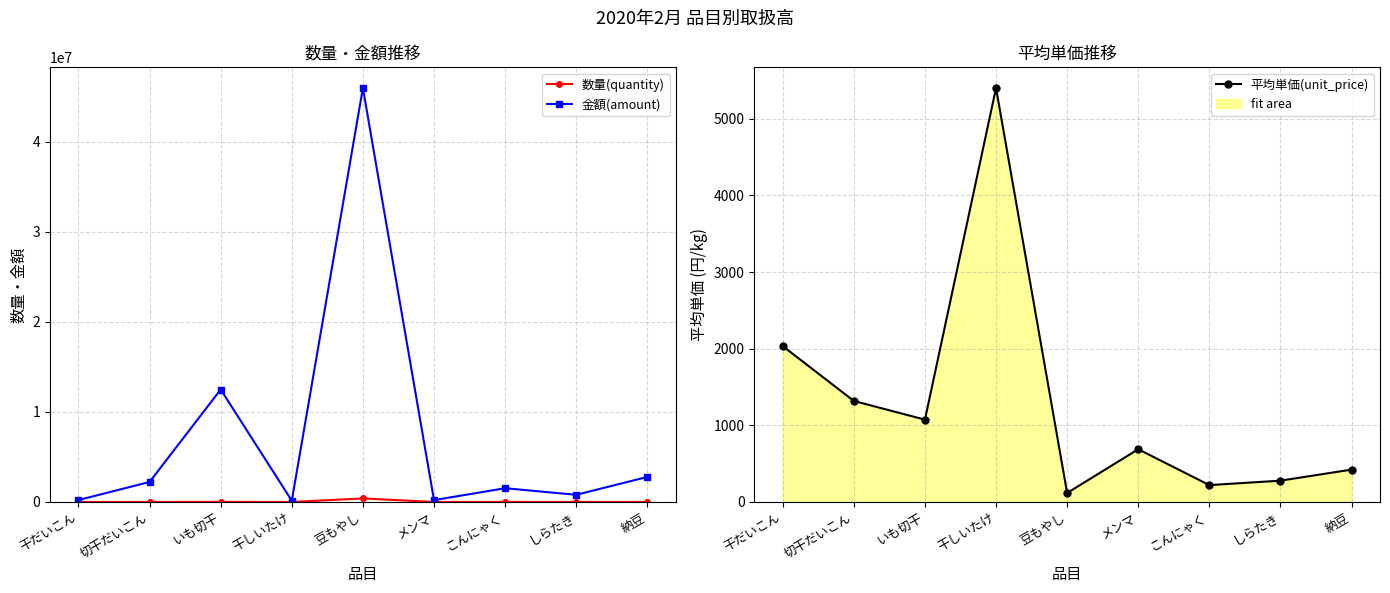

What is the difference between the maximum and minimum values in the 数量(quantity) series?

392729